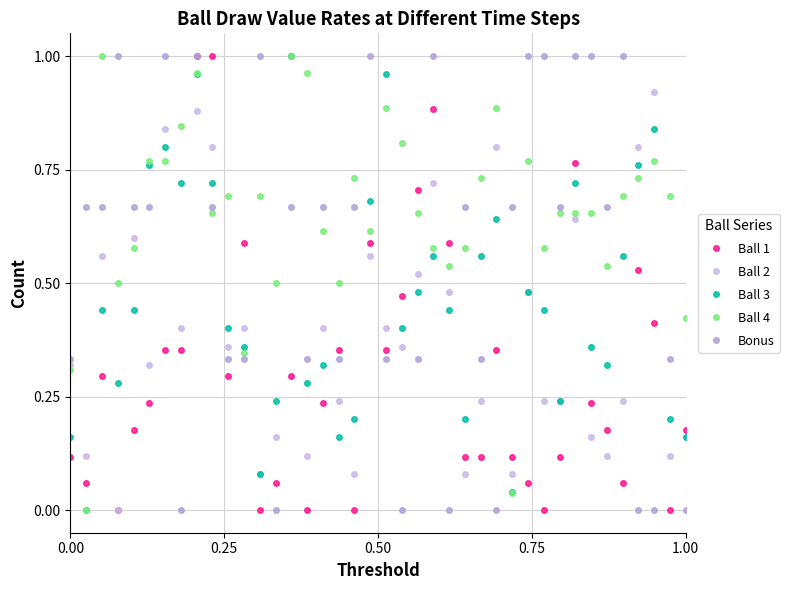

Count the number of data series in this chart.

5